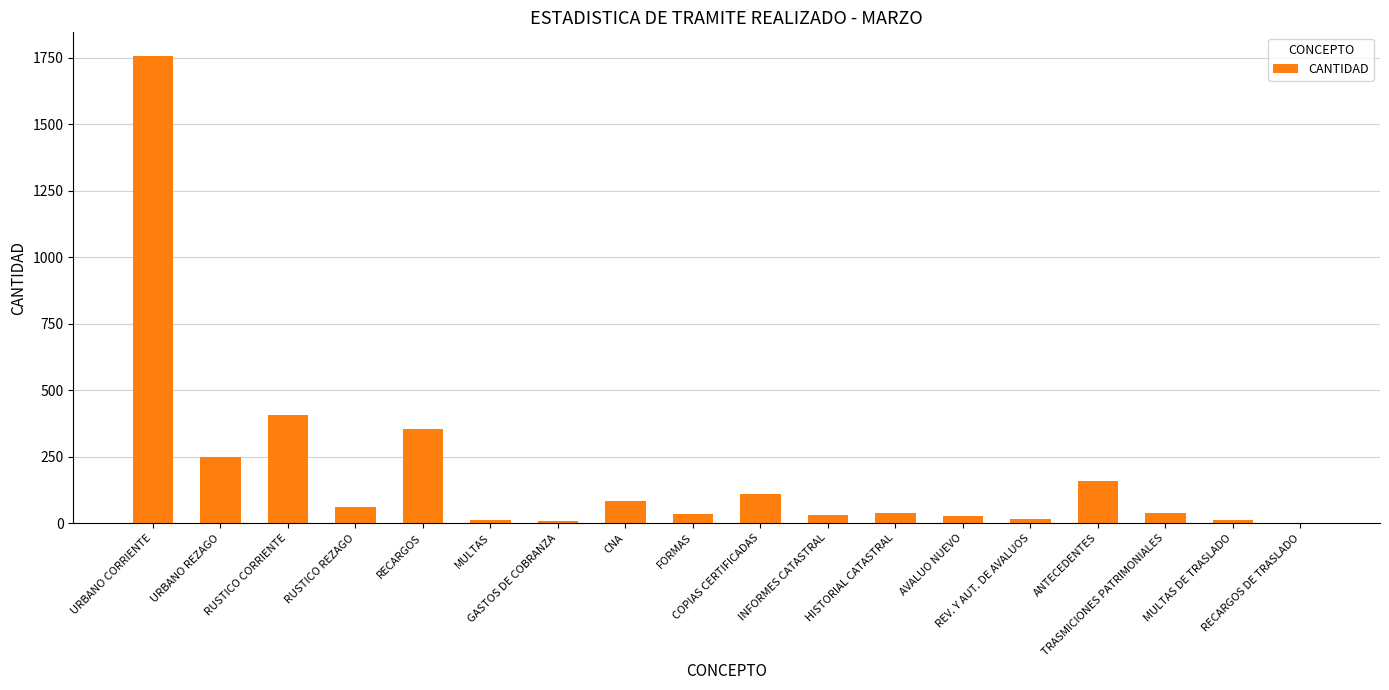

Which category has the highest value across all series?

URBANO CORRIENTE